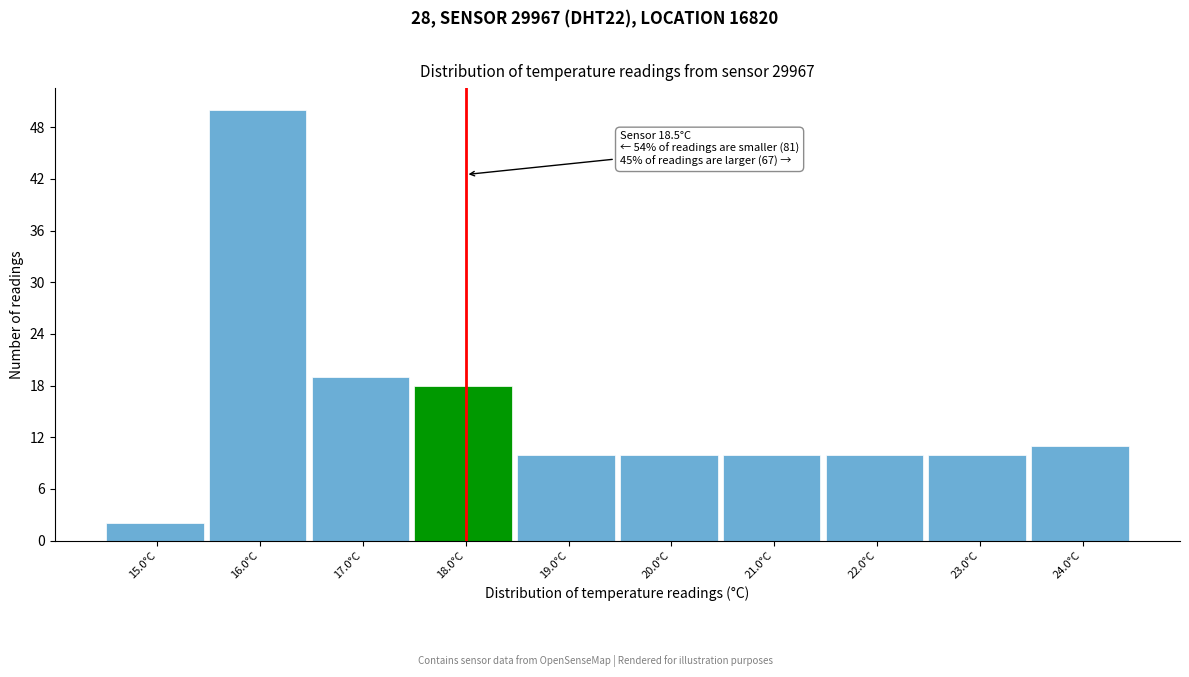

Reading left to right, transcribe all the data shown in this chart.

2	50	19	18	10	10	10	10	10	11